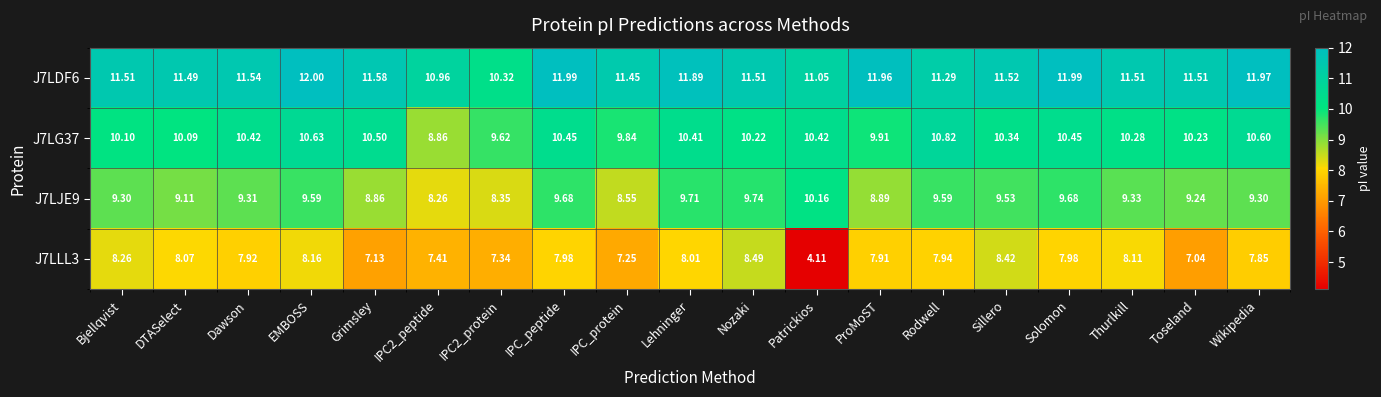

At which category is the sum across all series the highest?

EMBOSS